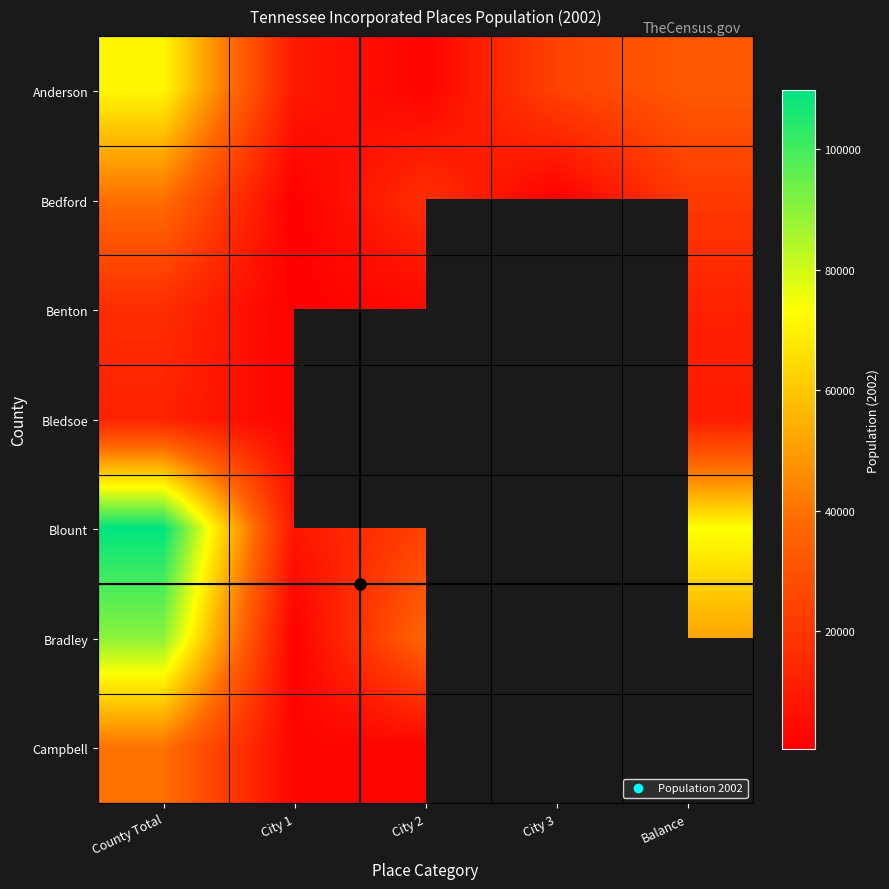

At which label does Campbell reach its peak?

County Total